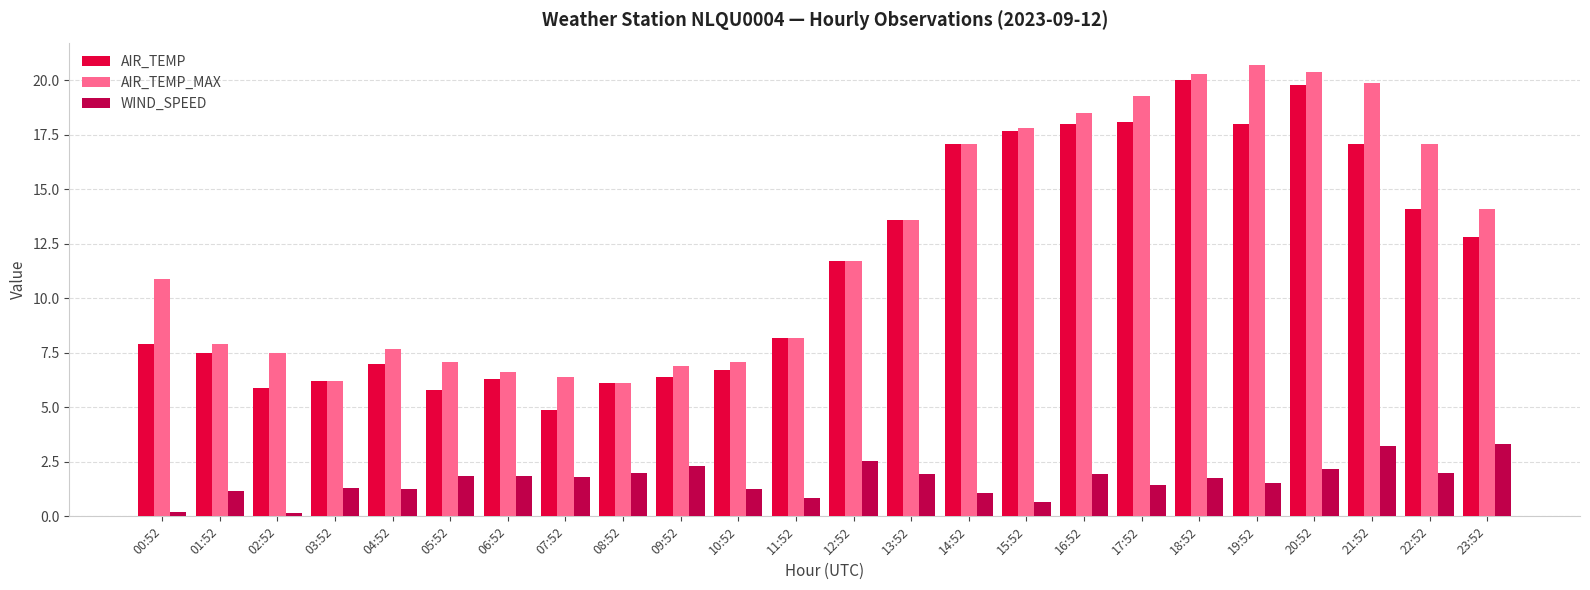

What are all the series names shown in the legend?

AIR_TEMP, AIR_TEMP_MAX, WIND_SPEED